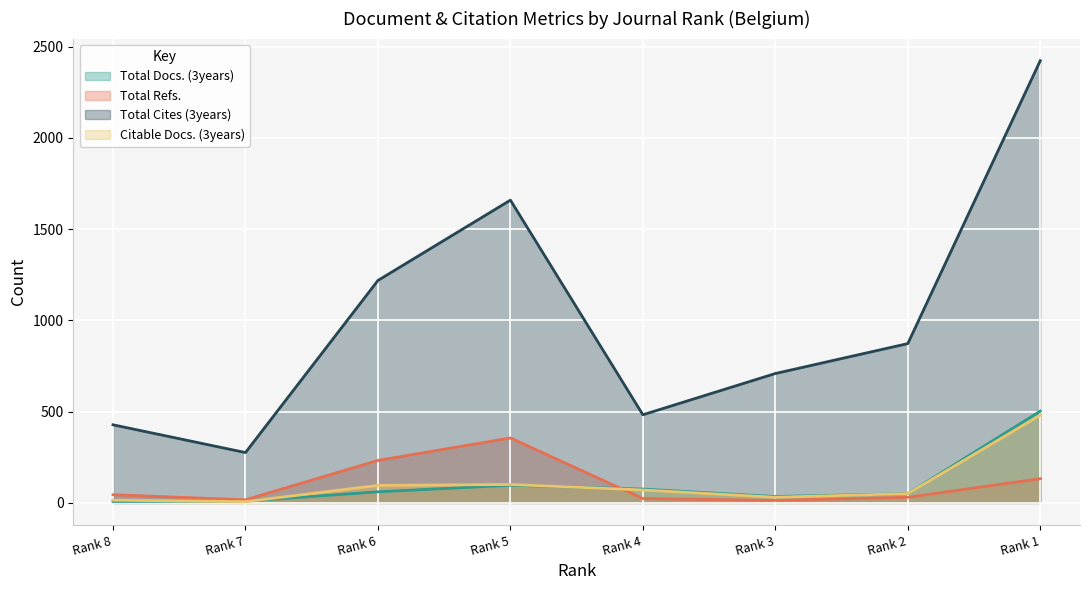

What is the sum of all Total Refs. values?

853